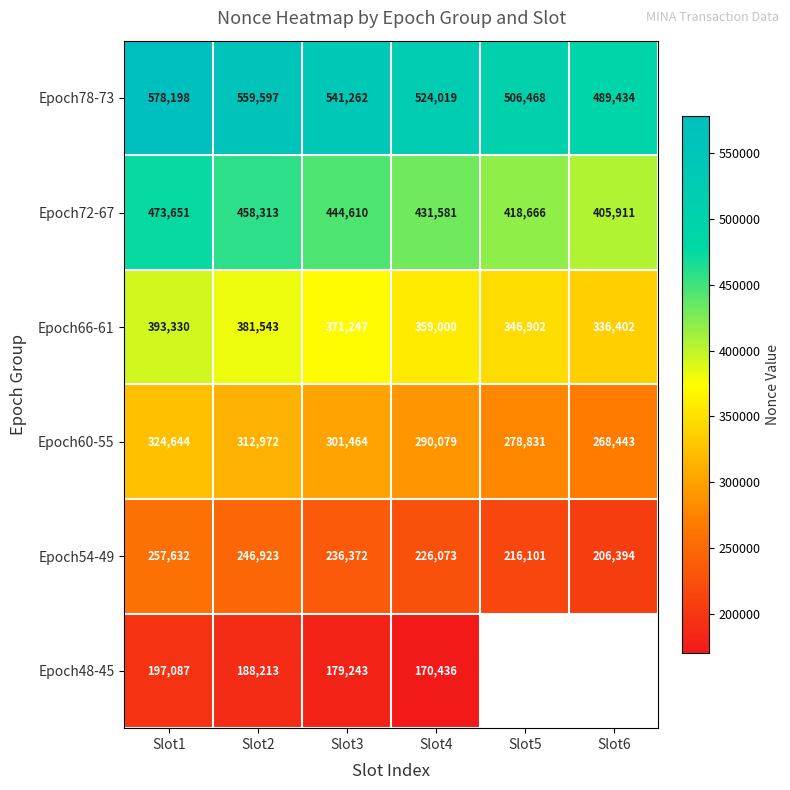

Count the number of data series in this chart.

6